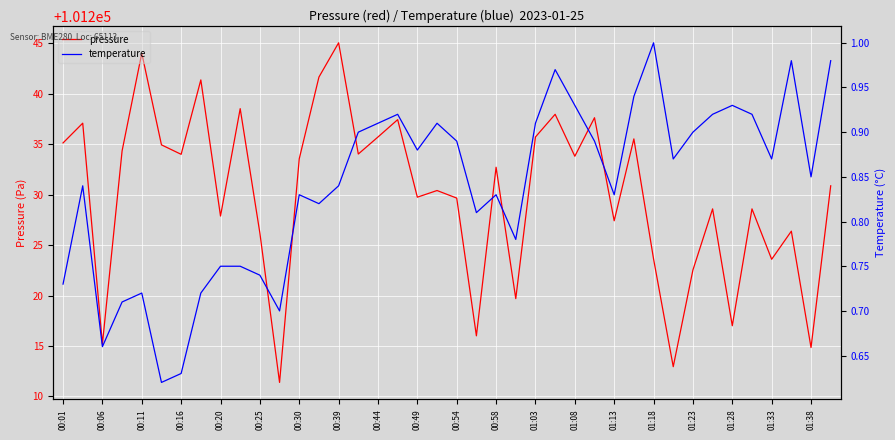

The value of pressure at 01:38 is 157150.7. True or false?

False